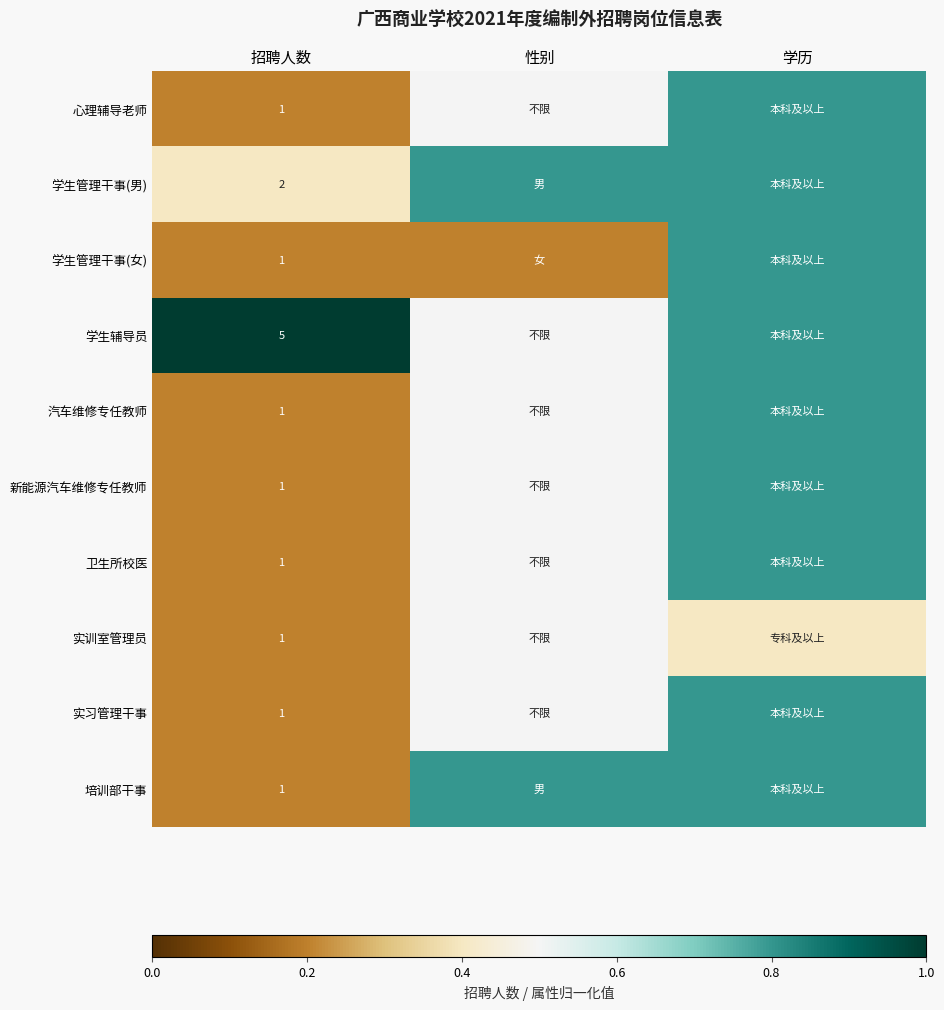

True or false: 实习管理干事 has a value of 1.0 at 招聘人数.

True